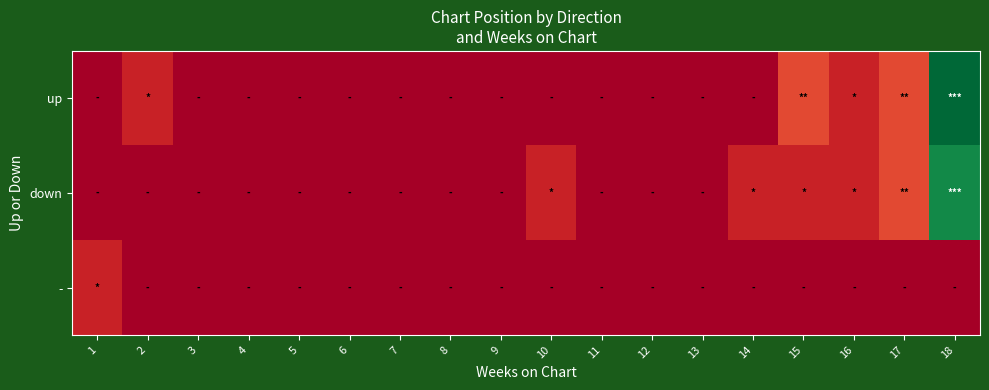

Which has a higher value, 4 or 5?

4